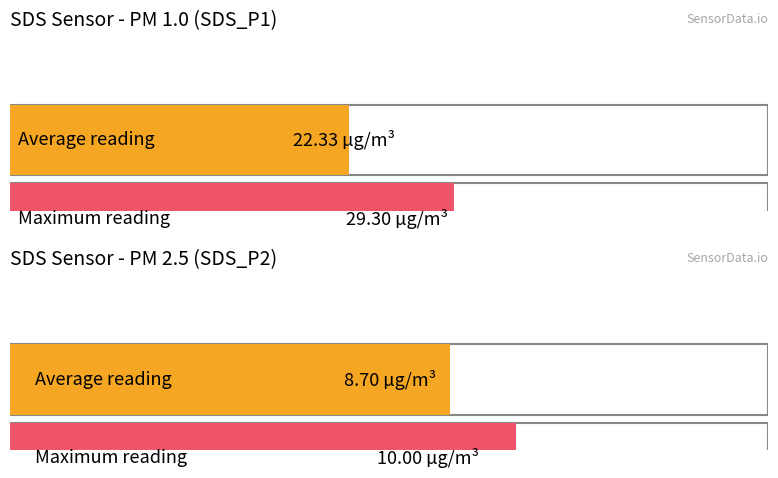

The value of SDS_P1 at 00:20 is 31.1. True or false?

False